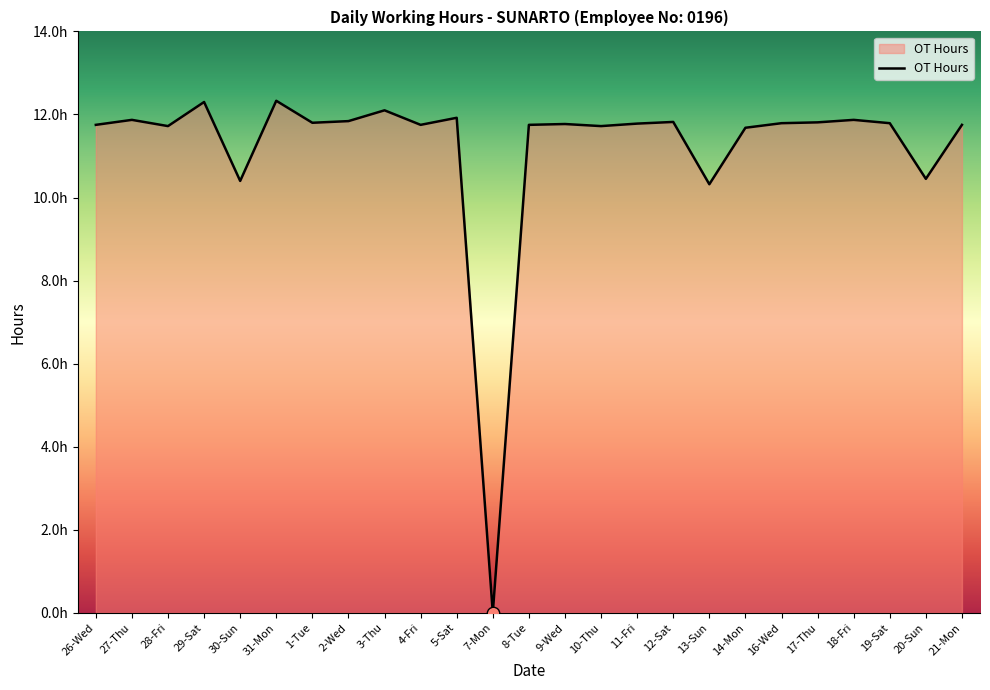

Between 17-Thu and 20-Sun, which is larger?

17-Thu